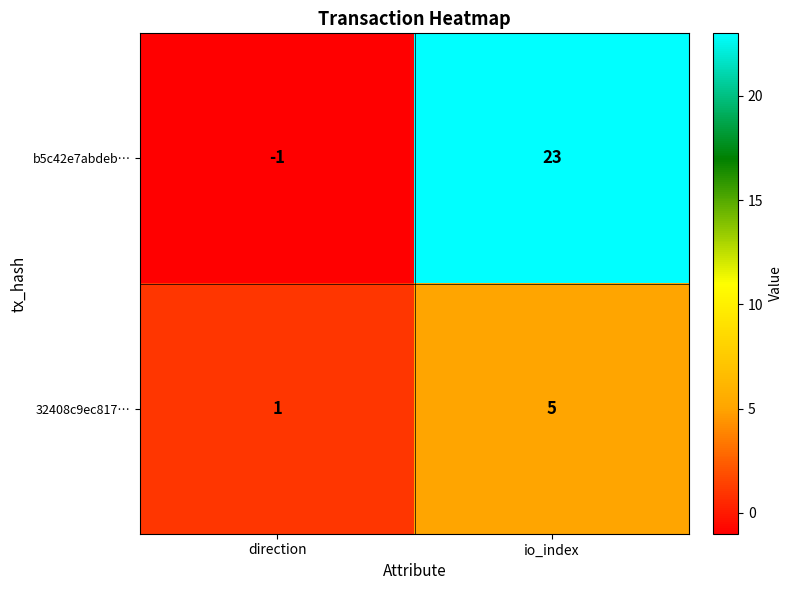

What is the maximum value shown in the chart?

23